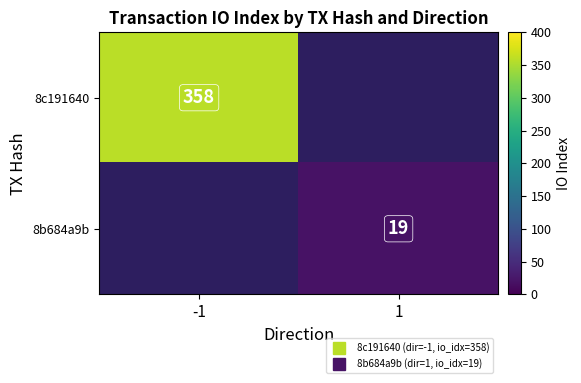

At how many categories does at least one series exceed 311?

1